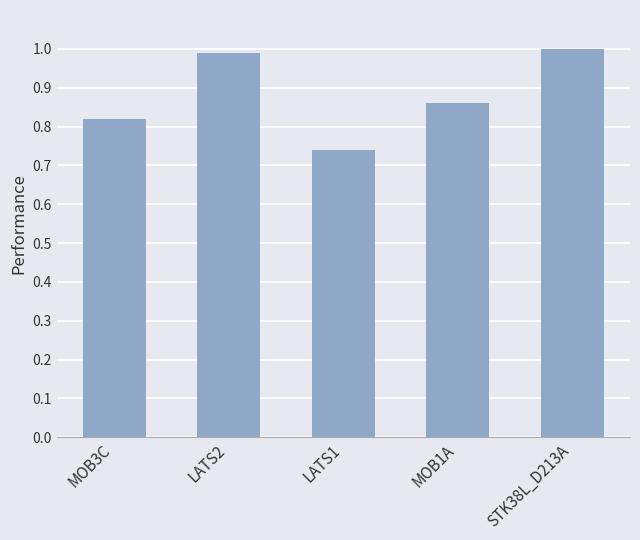

Rank the categories by value from lowest to highest.

LATS1, MOB3C, MOB1A, LATS2, STK38L_D213A